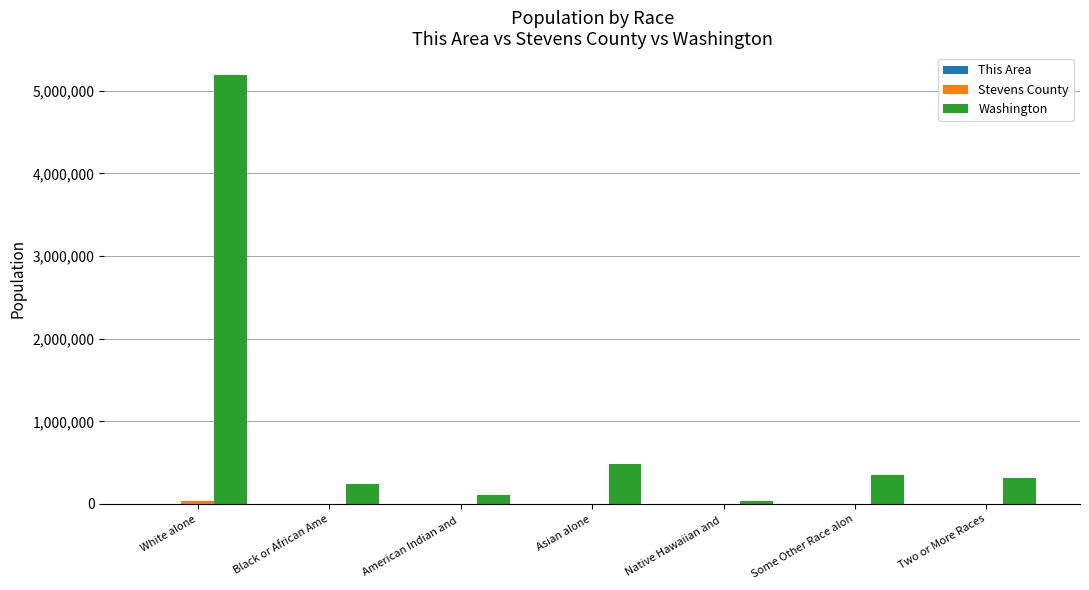

Between White alone and Some Other Race alon, which series saw the biggest shift?

Washington